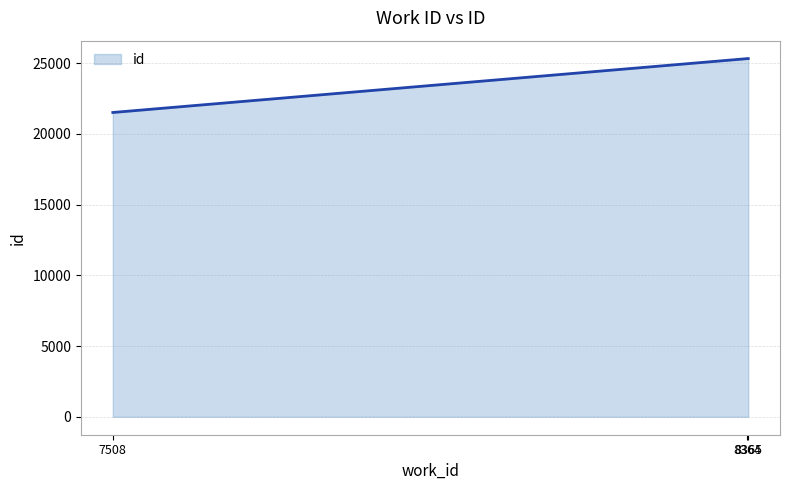

The value at 8365 is 25325. True or false?

True